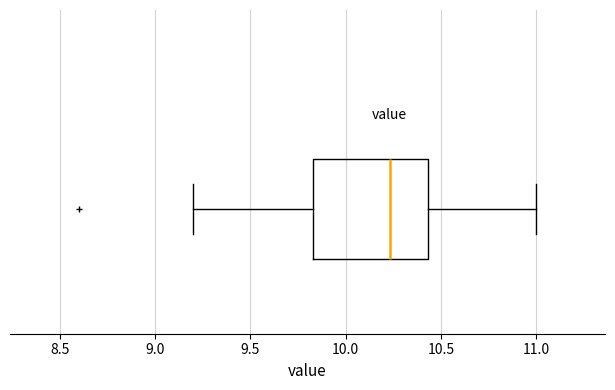

Transcribe this box plot: give where the median line is, the range the box spans, and where the two whiskers end, as read against the x-axis. The values are not printed on the chart, so give them approximately, as read against the axis.

median 10.25, box 9.85 to 10.45, whiskers 9.20 to 11.00